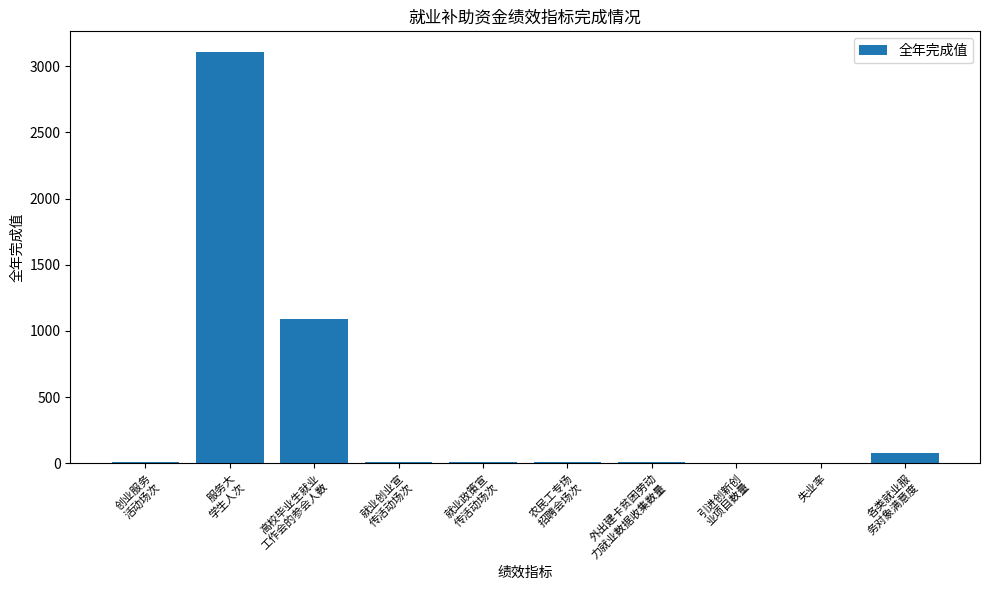

Are the bars horizontal?

No